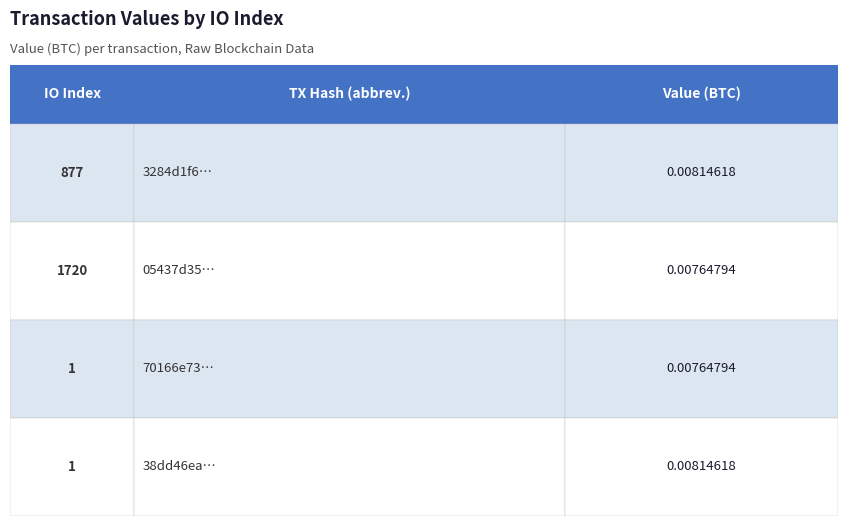

Are the bars grouped side by side (vs. stacked)?

No